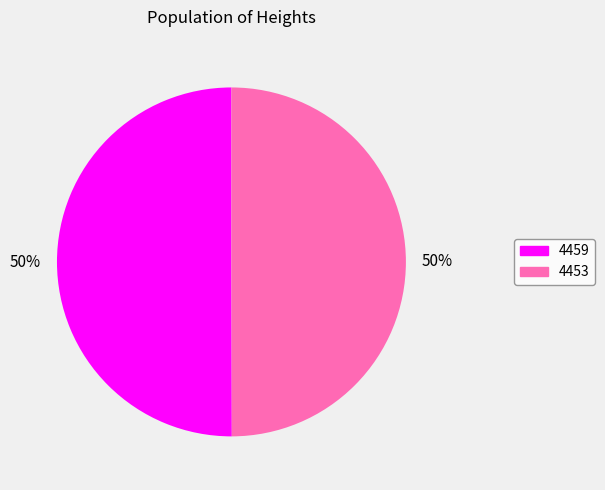

The 4459 slice represents 40% of the pie. True or false?

False